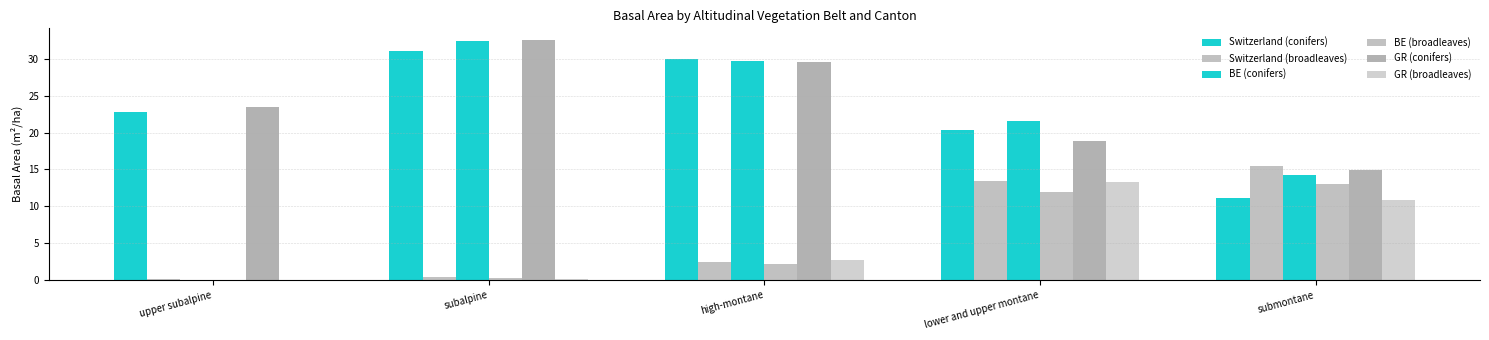

Between upper subalpine and high-montane, which series saw the biggest shift?

BE (conifers)